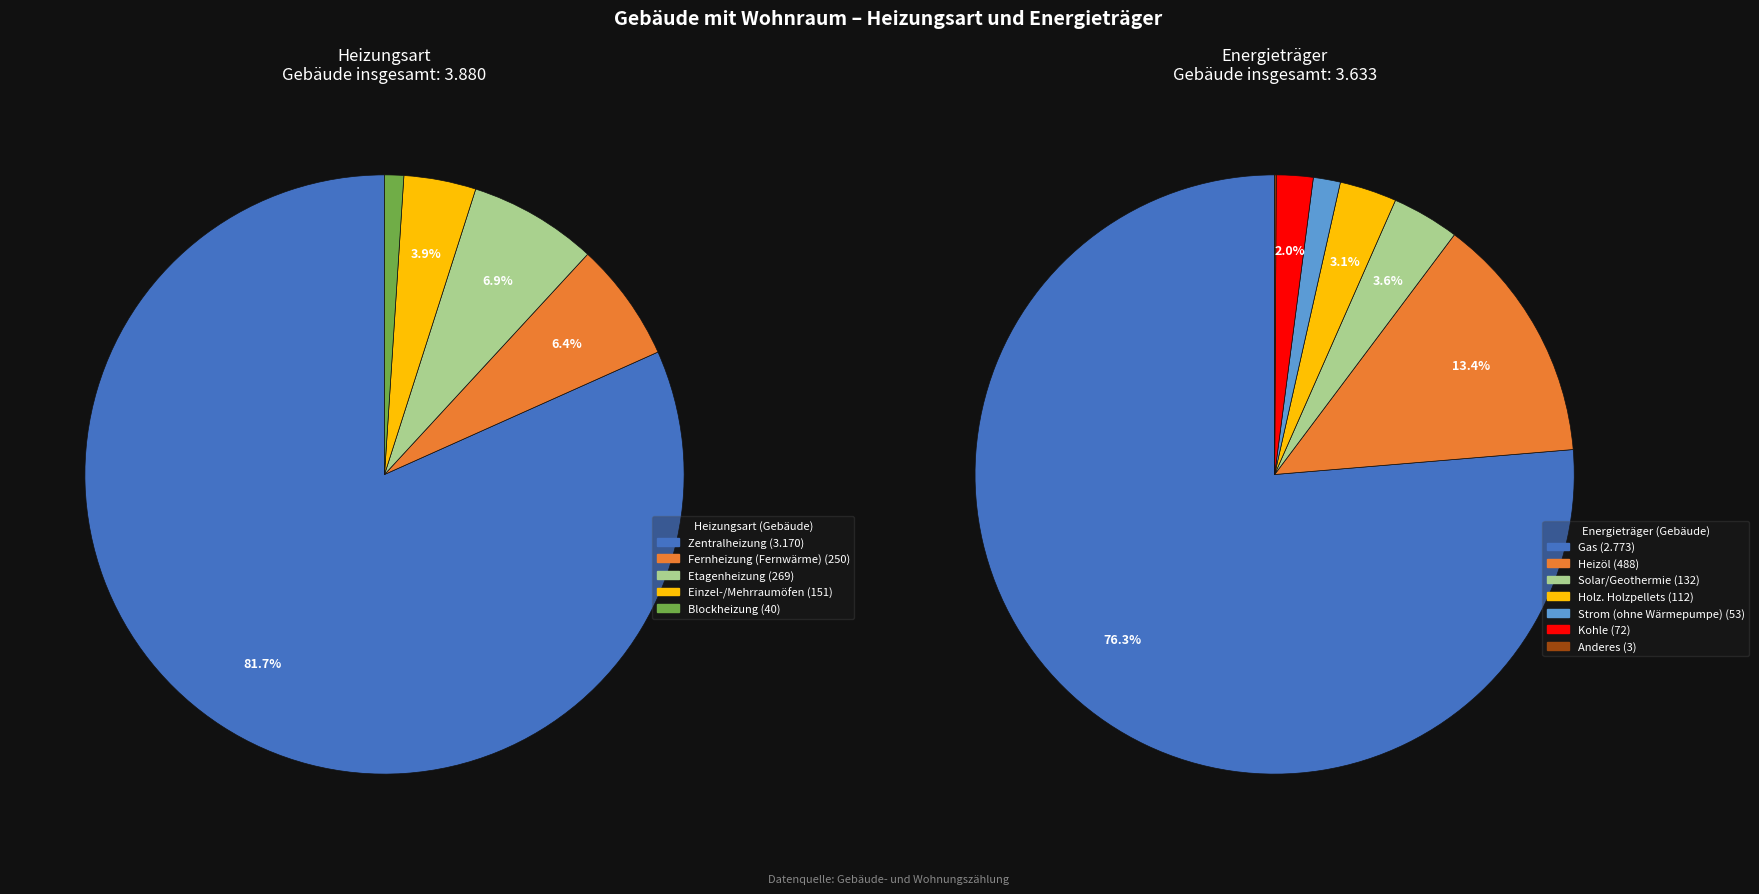

Rank the categories by value from highest to lowest.

Zentralheizung, Etagenheizung, Fernheizung (Fernwärme), Einzel-/Mehrraumöfen, Blockheizung